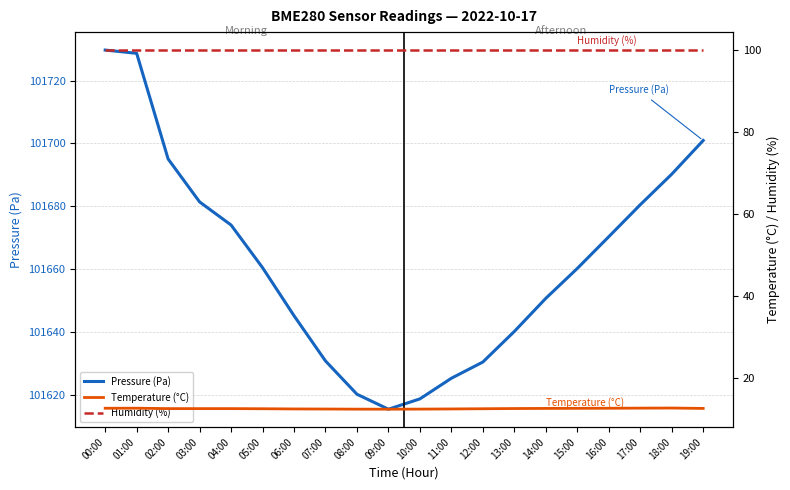

The value of Humidity (%) at 11:00 is 100.0. True or false?

True